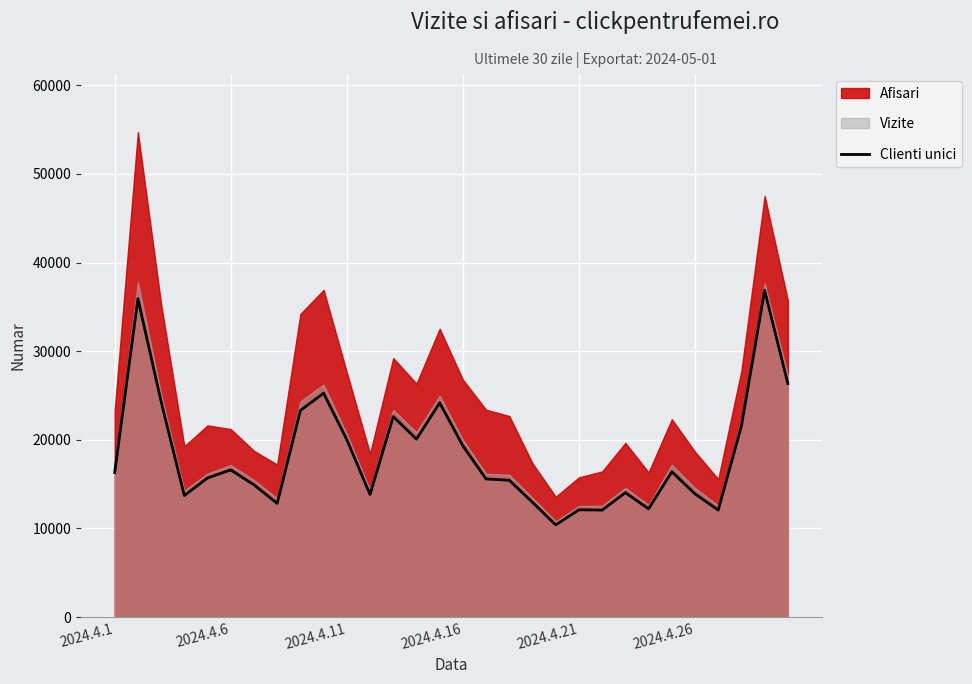

Is it true that the value at 18 is 12949?

True